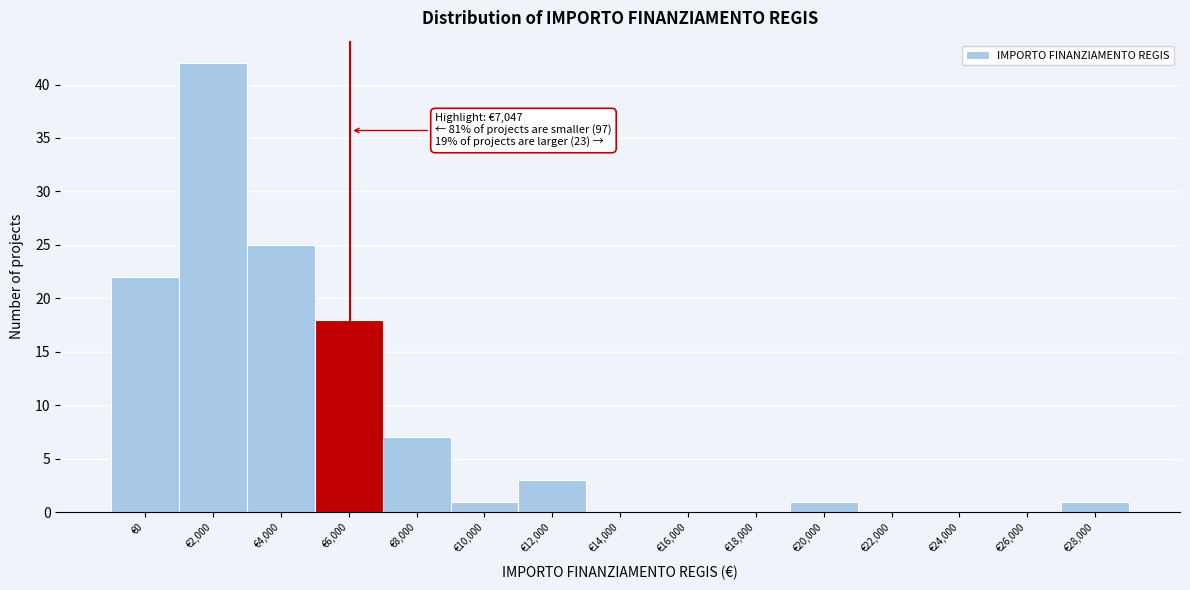

Reading left to right, transcribe all the data shown in this chart.

€0=22	€2,000=42	€4,000=25	€6,000=18	€8,000=7	€10,000=1	€12,000=3	€14,000=0	€16,000=0	€18,000=0	€20,000=1	€22,000=0	€24,000=0	€26,000=0	€28,000=1